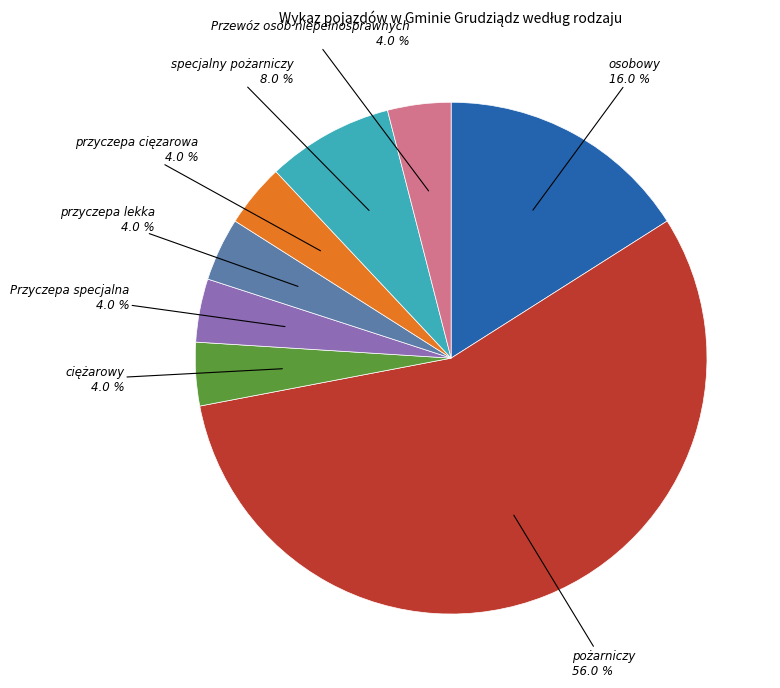

How many slices are in this pie chart?

8